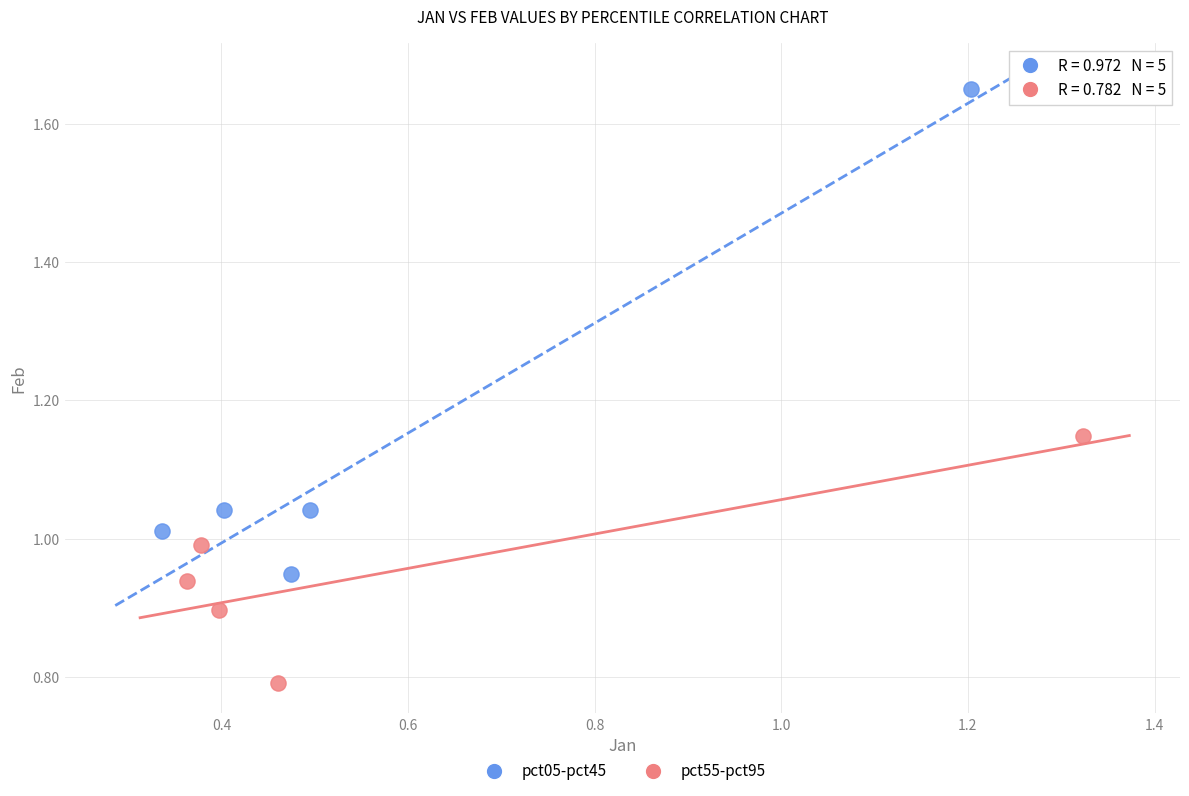

Which series has the largest Y range (max minus min)?

pct05-pct45